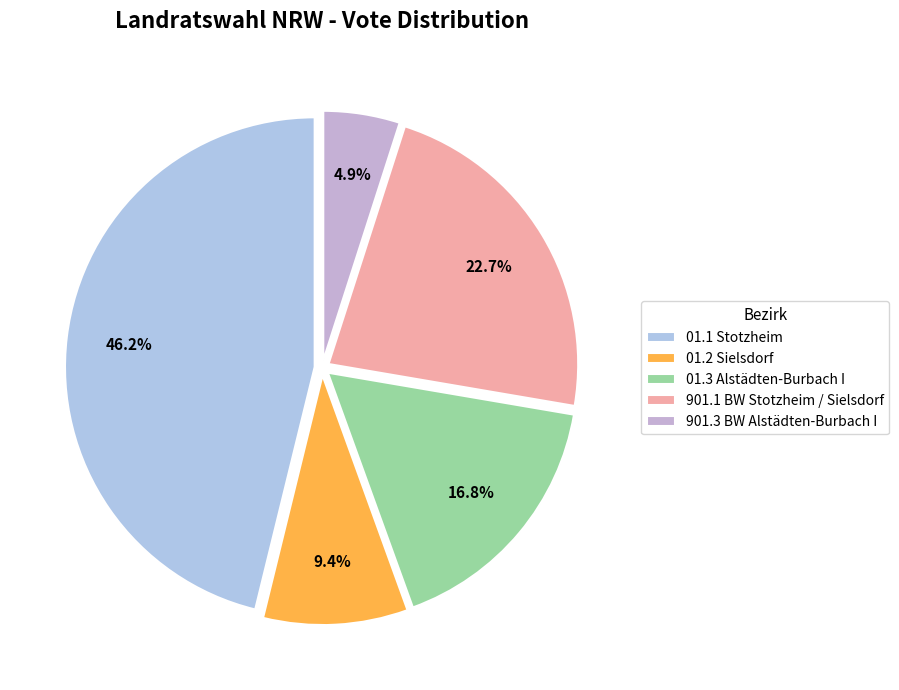

Which category has the biggest portion of the pie?

01.1 Stotzheim